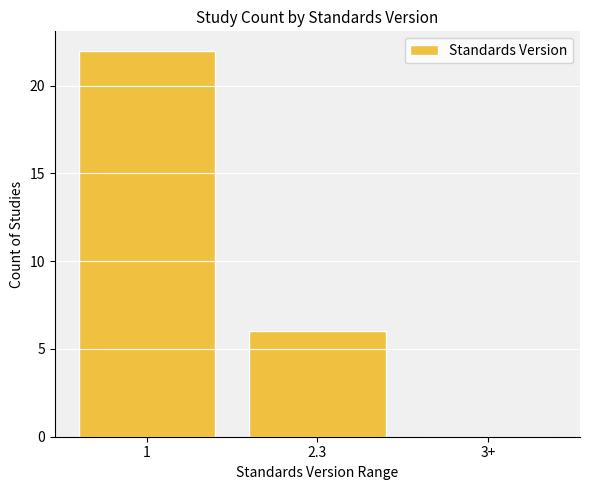

Reading left to right, extract all data points from this chart.

1=22	2.3=6	3+=0